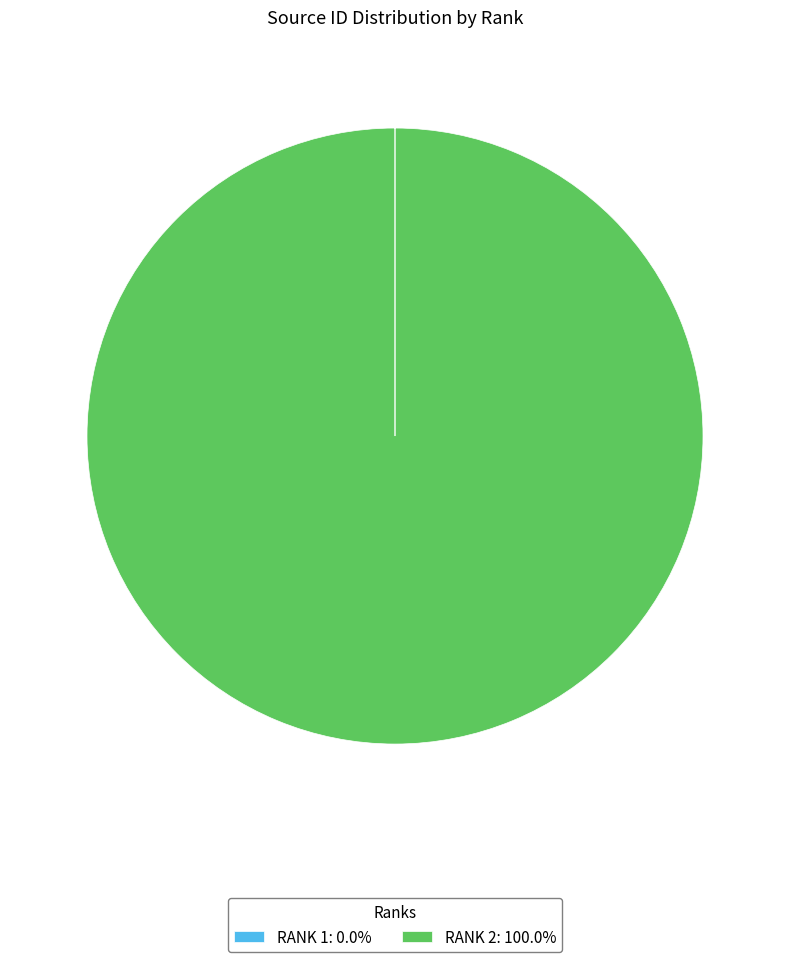

Does RANK 2: 100.0% account for over 50% of the chart?

Yes